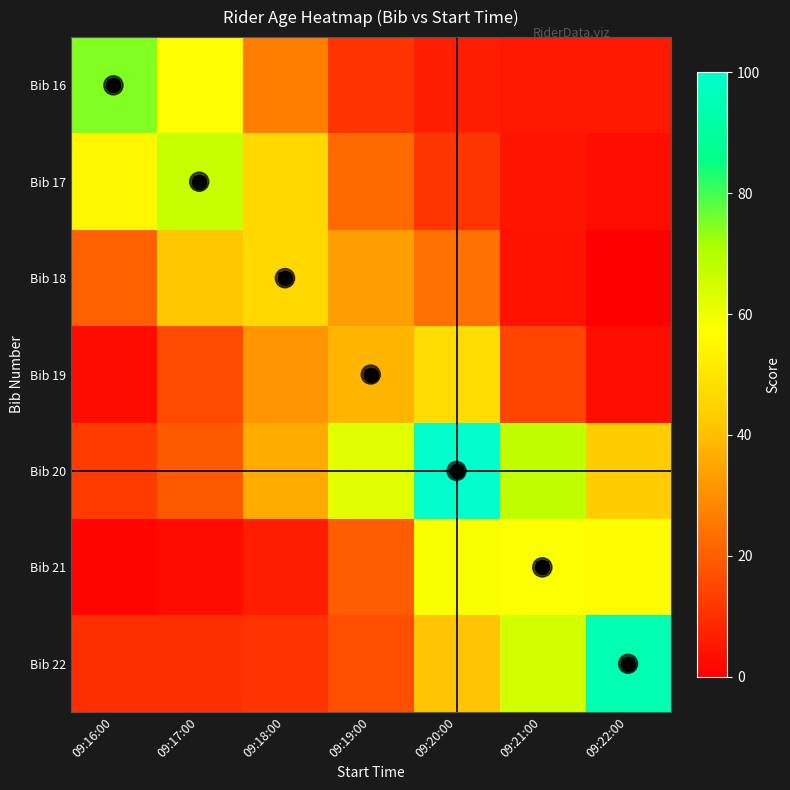

Which series has the largest range (max minus min)?

Bib 20